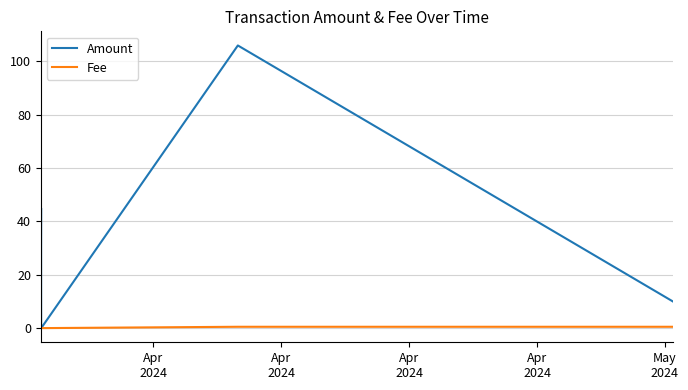

What are all the series names shown in the legend?

Amount, Fee